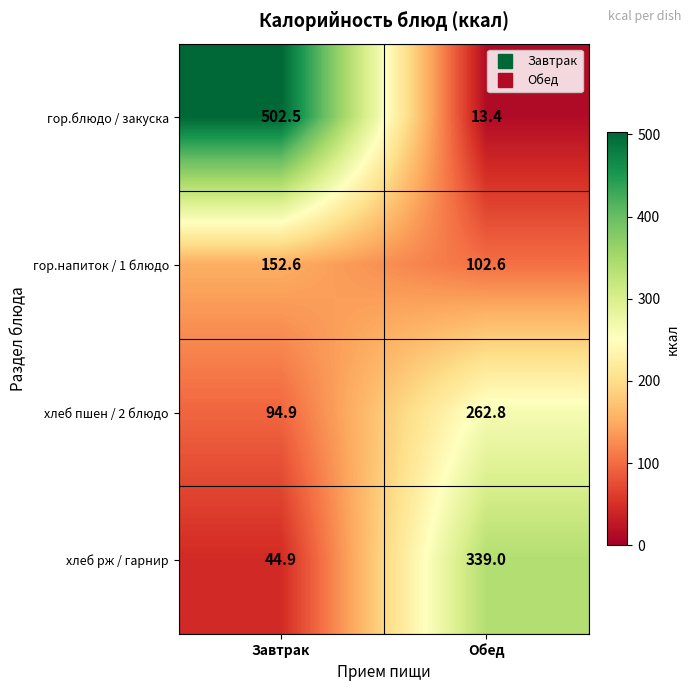

Rank the categories by хлеб пшен / 2 блюдо value from highest to lowest.

Обед, Завтрак